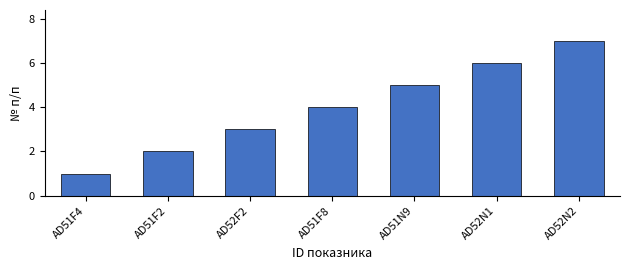

The value at AD51N9 is 5. True or false?

True